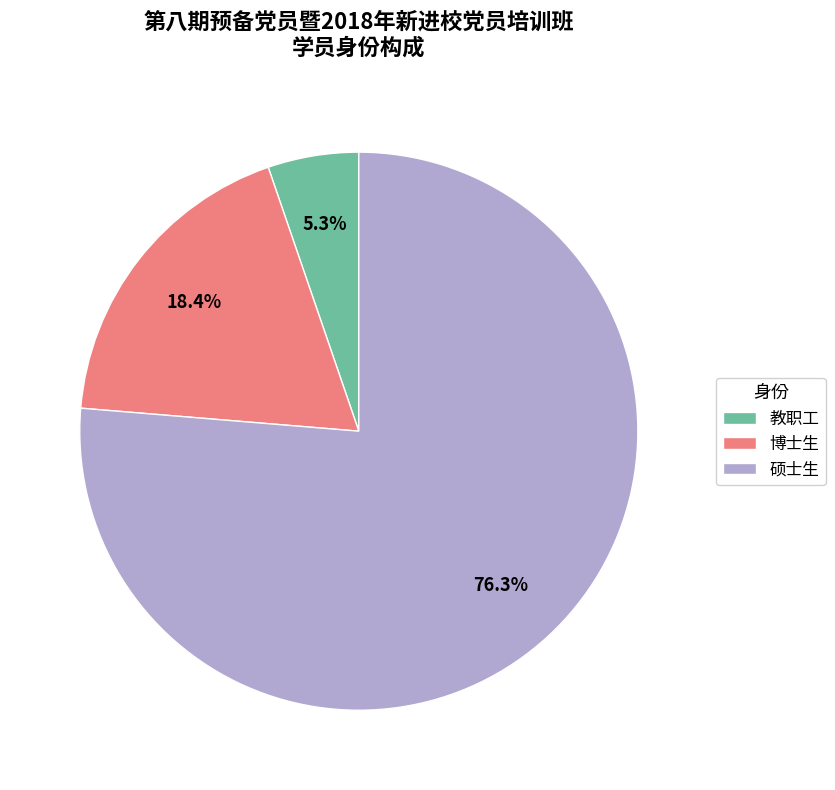

Which slice is the largest?

硕士生